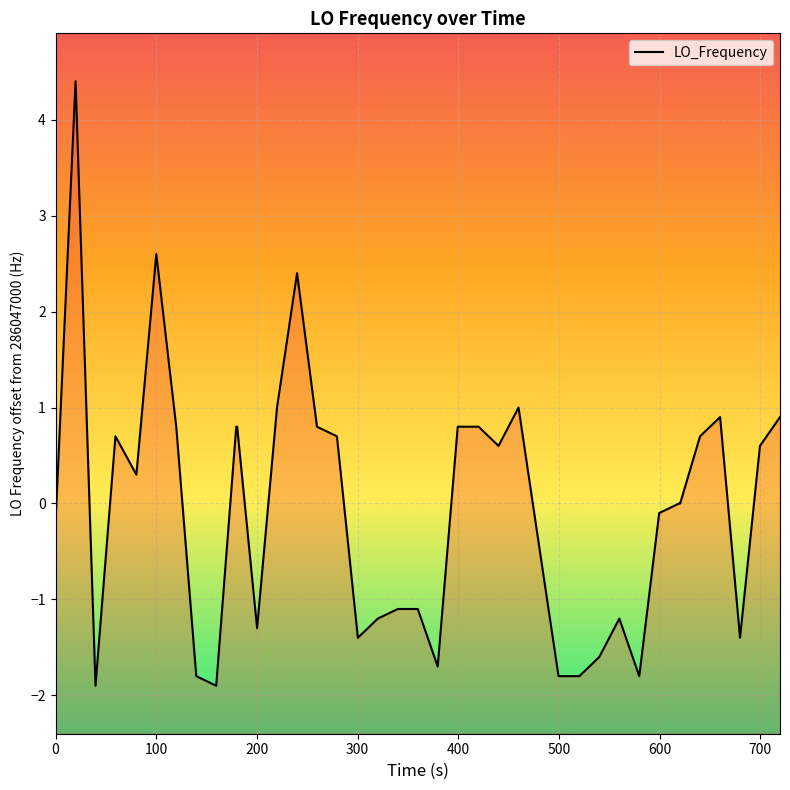

What is the smallest value displayed?

-1.9